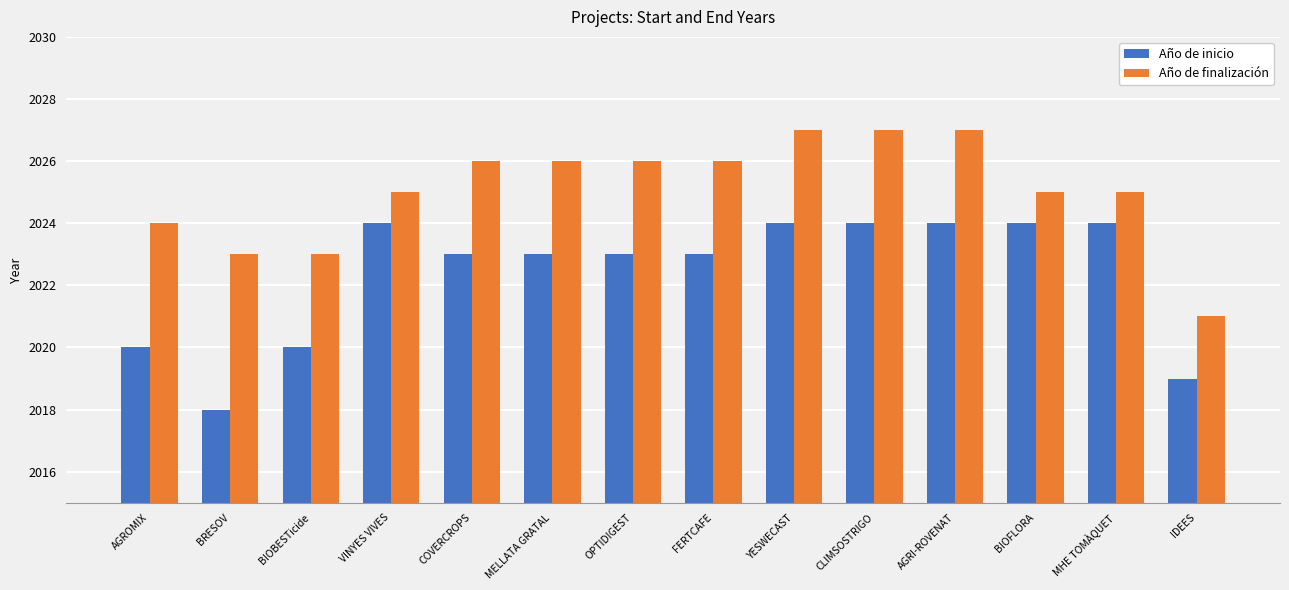

What is the difference between the second highest and minimum values in the Año de inicio series?

6